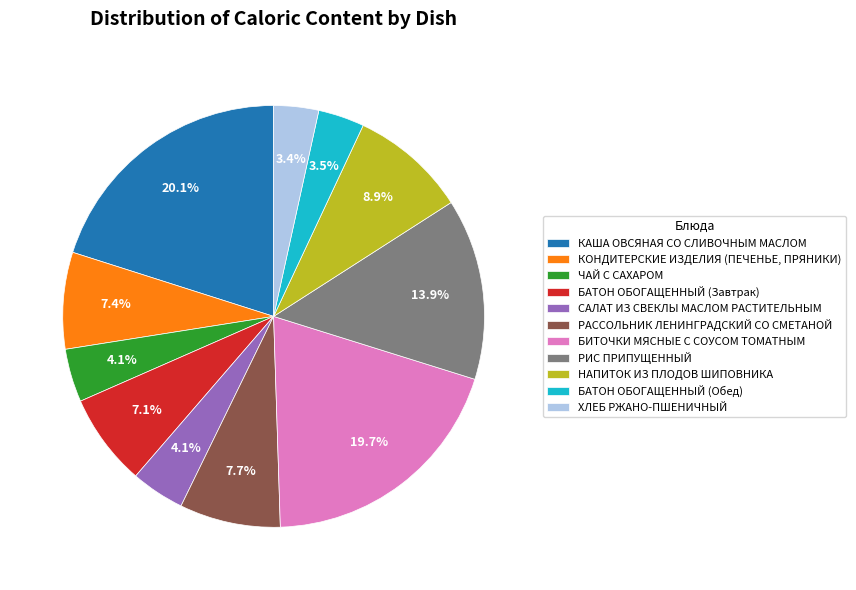

Is the sum of РИС ПРИПУЩЕННЫЙ and БАТОН ОБОГАЩЕННЫЙ (Обед) greater than half?

No